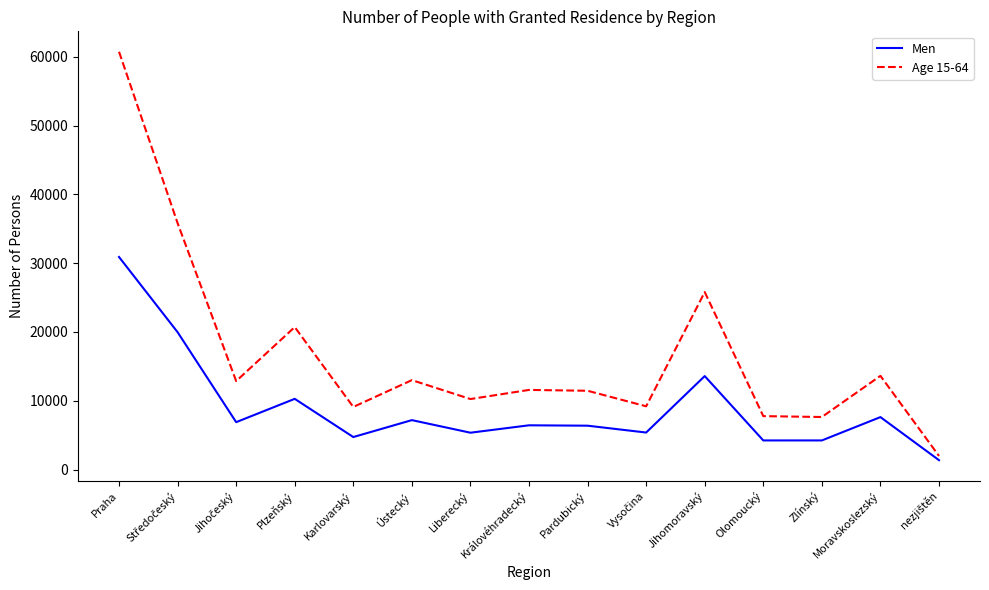

Where is Men nearest to the value 16133?

Jihomoravský